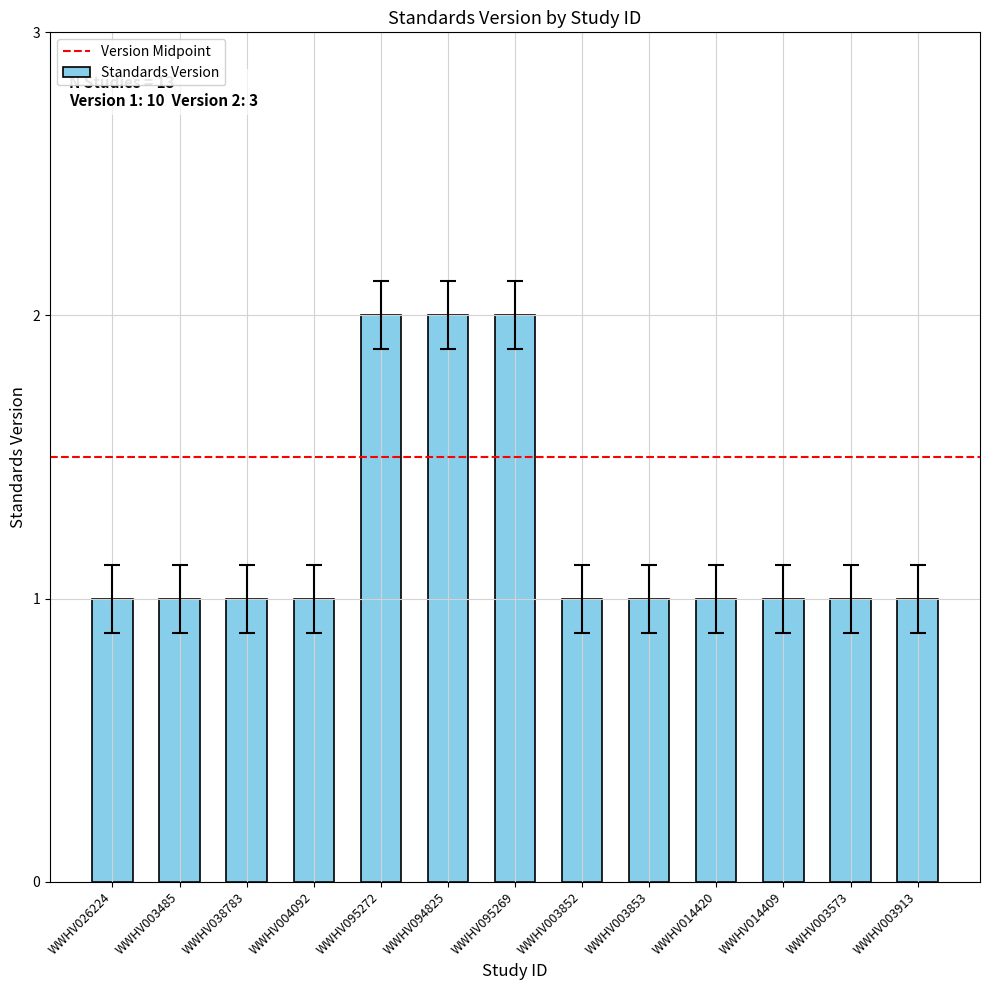

What is the change in value from WWHV026224 to WWHV094825?

+1